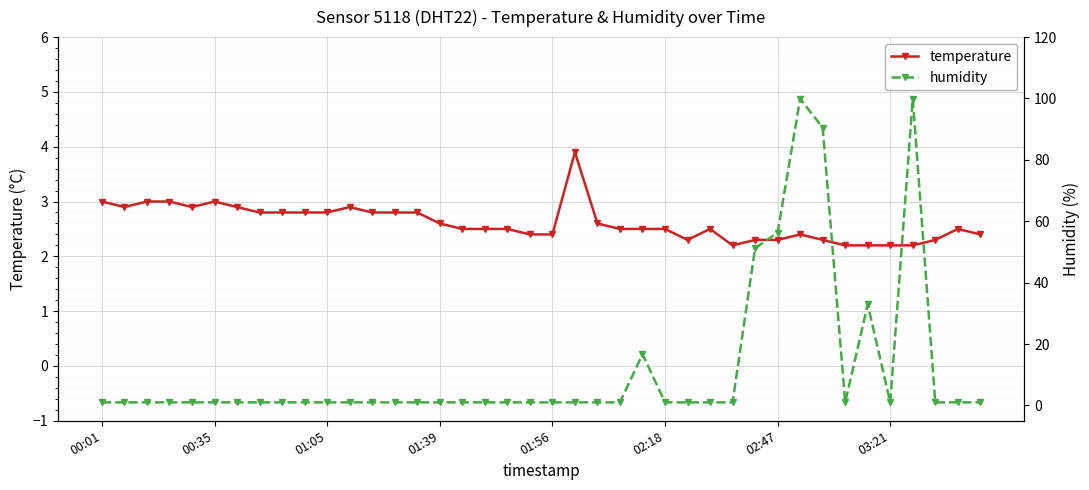

True or false: temperature has a value of 2.6 at 01:39.

True